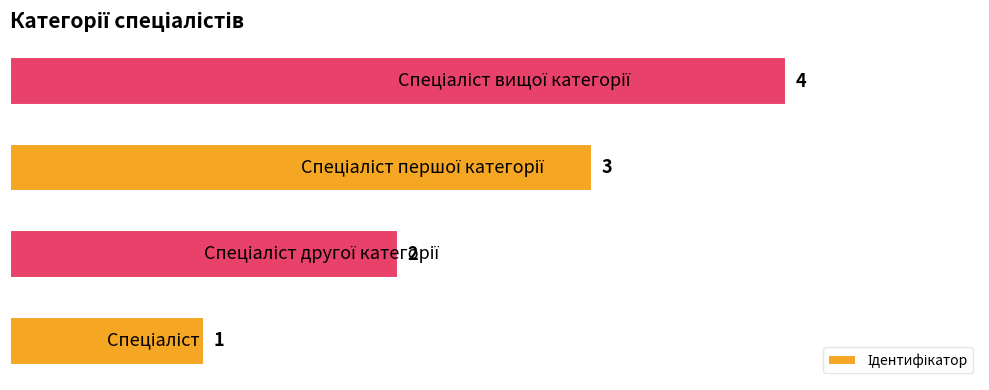

How many bars are there in total?

4